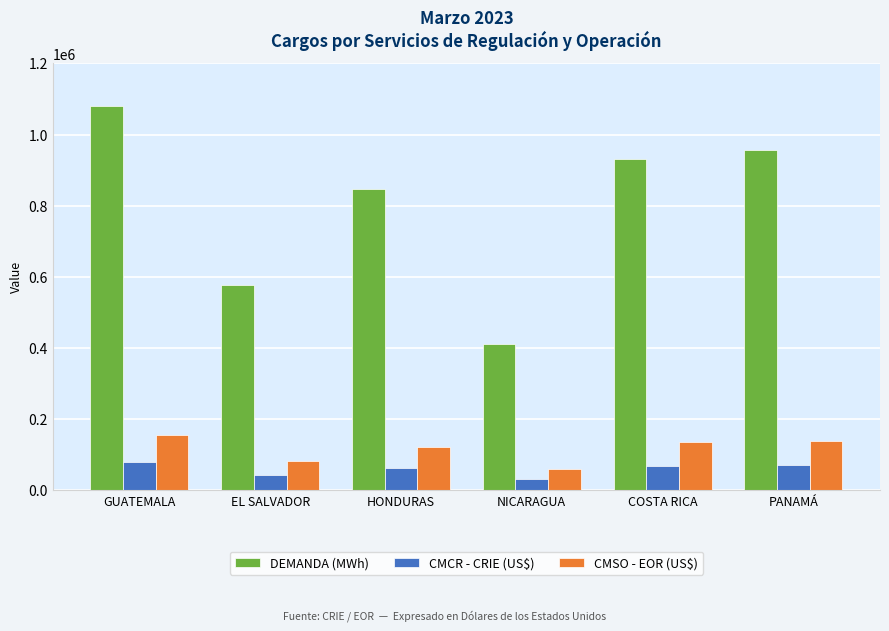

How many data points in CMCR - CRIE (US$) are less than 68972?

3